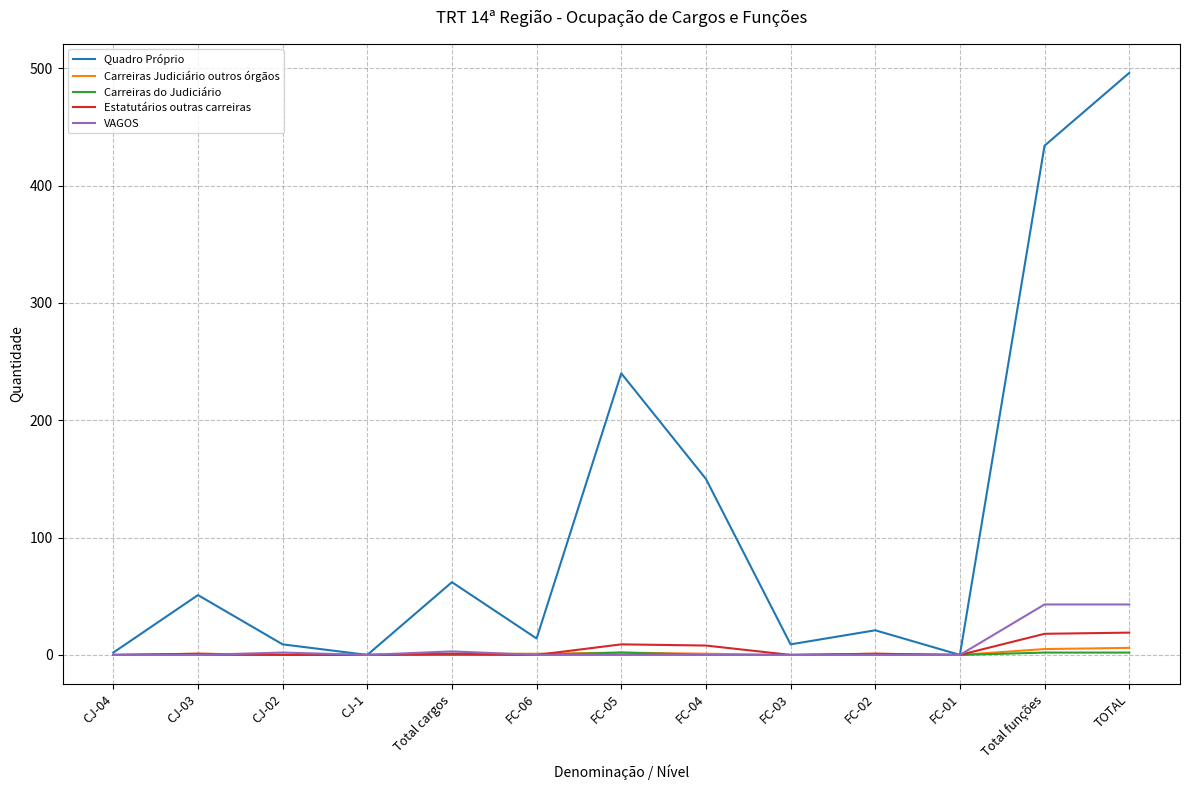

The value of Estatutários outras carreiras at FC-02 is 1. True or false?

True